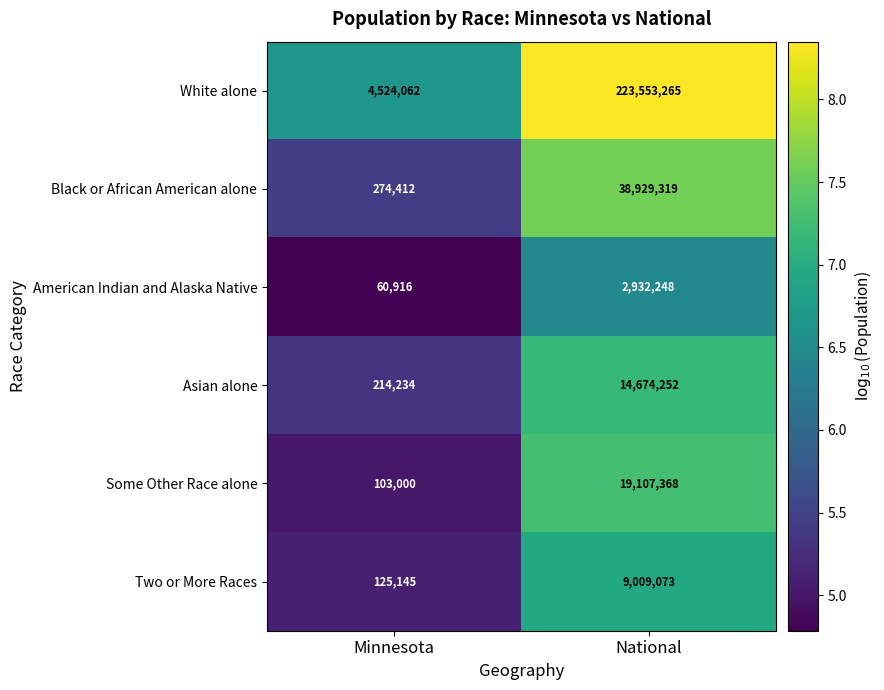

What is the difference between the maximum and minimum values in the Asian alone series?

14460018